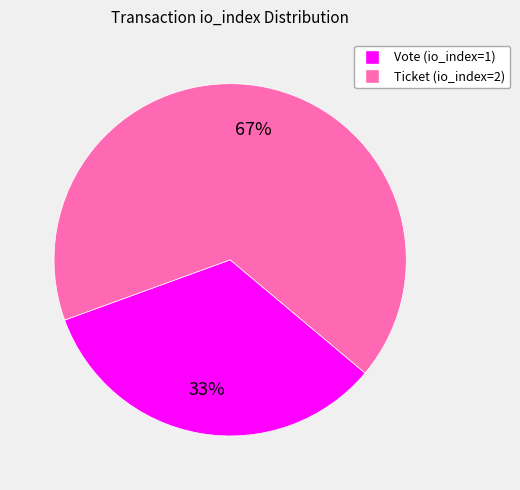

Approximately how many times larger is the value at Vote compared to Ticket?

0.5